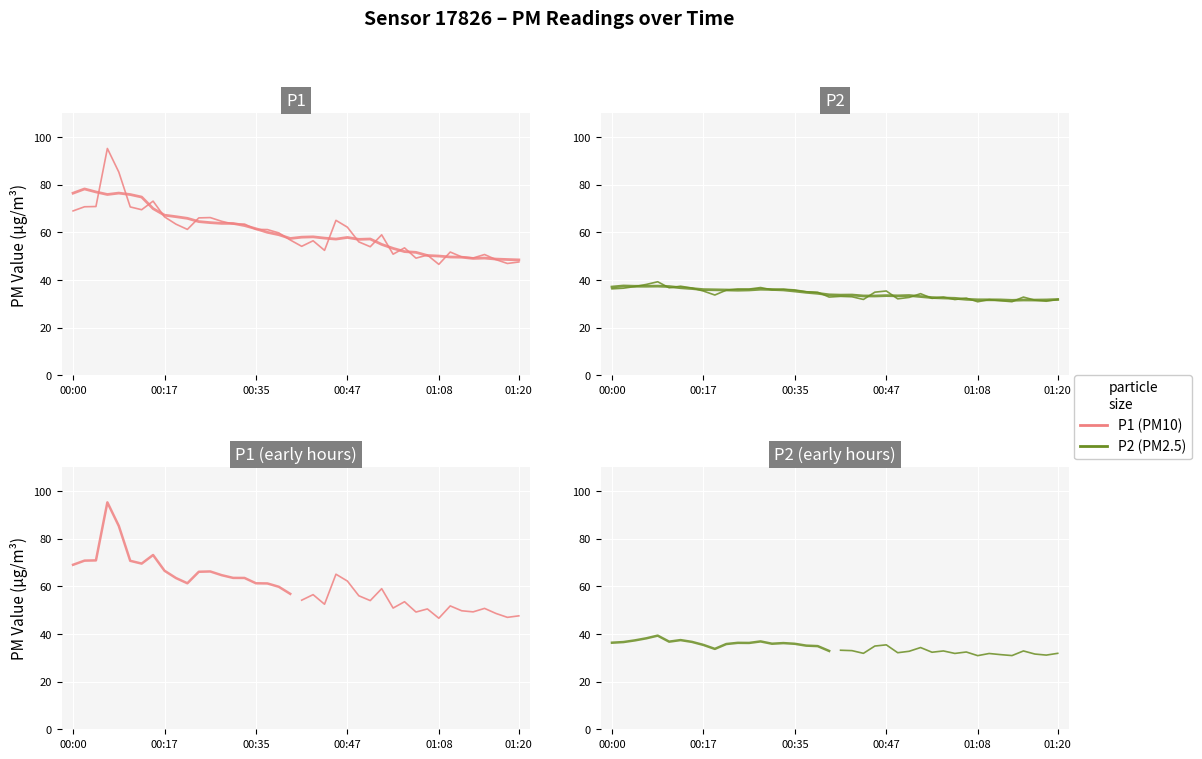

What is the lowest value of the P2 series?

30.9